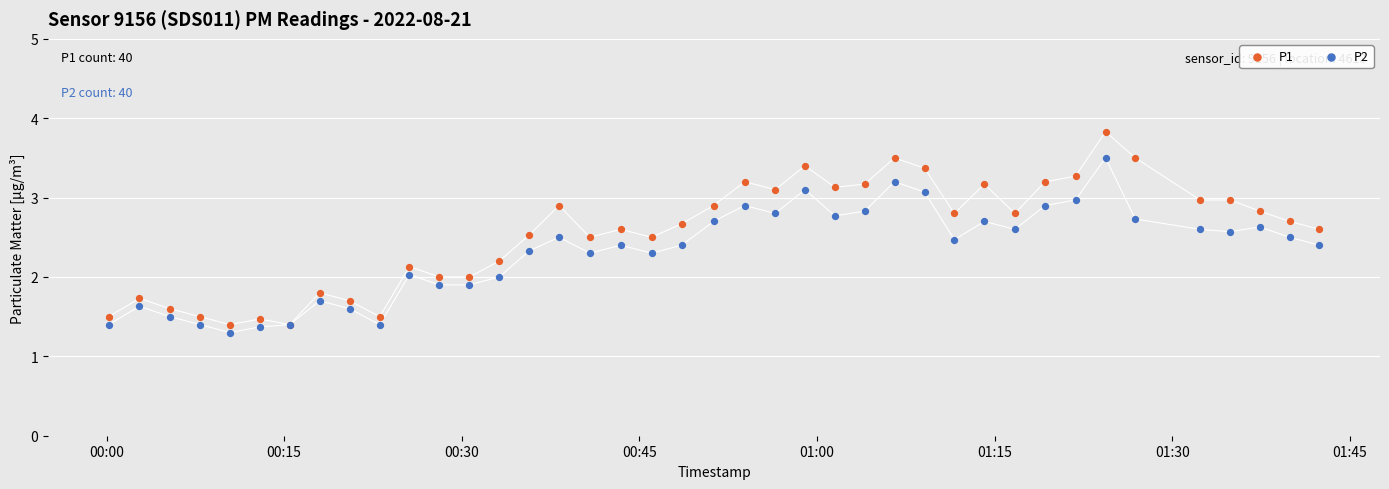

Which series has the widest spread of Y values?

P1